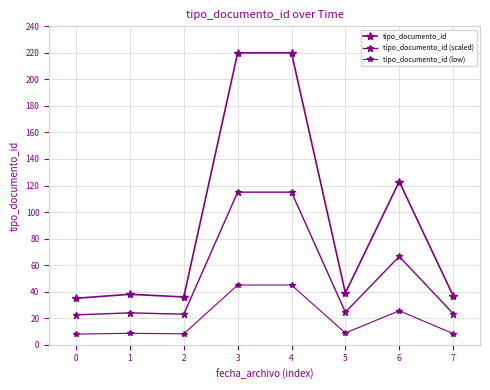

Where is the first local minimum for tipo_documento_id (scaled)?

2